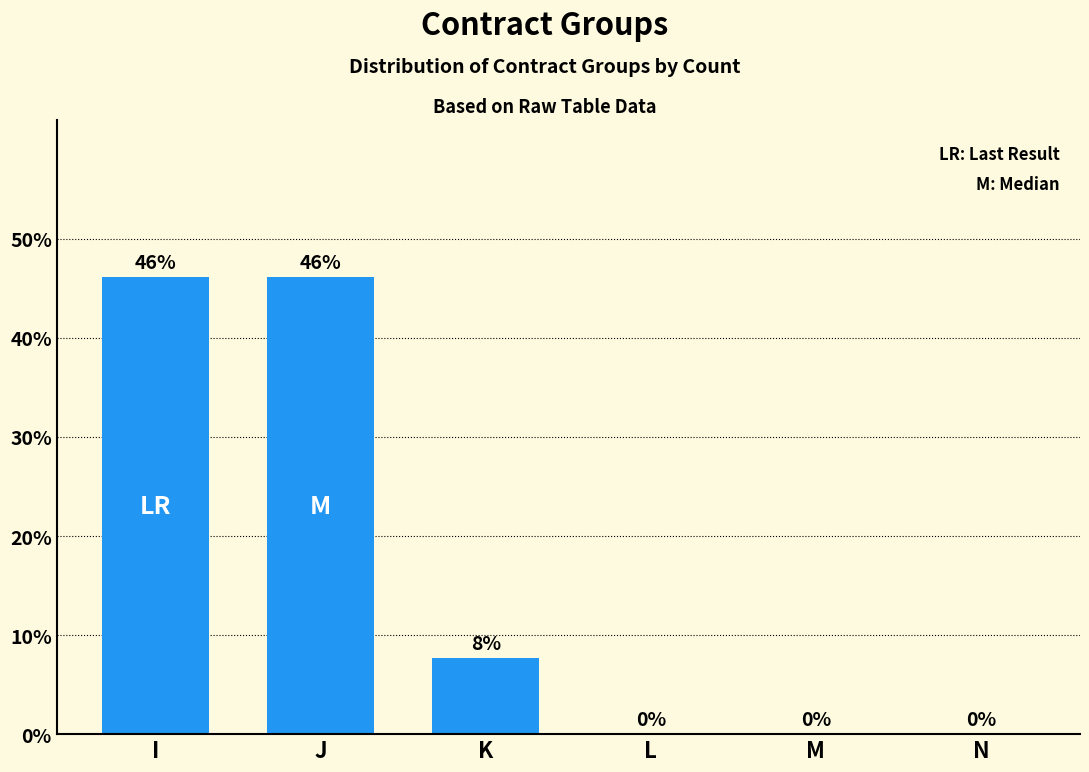

Which has a higher value, N or J?

J